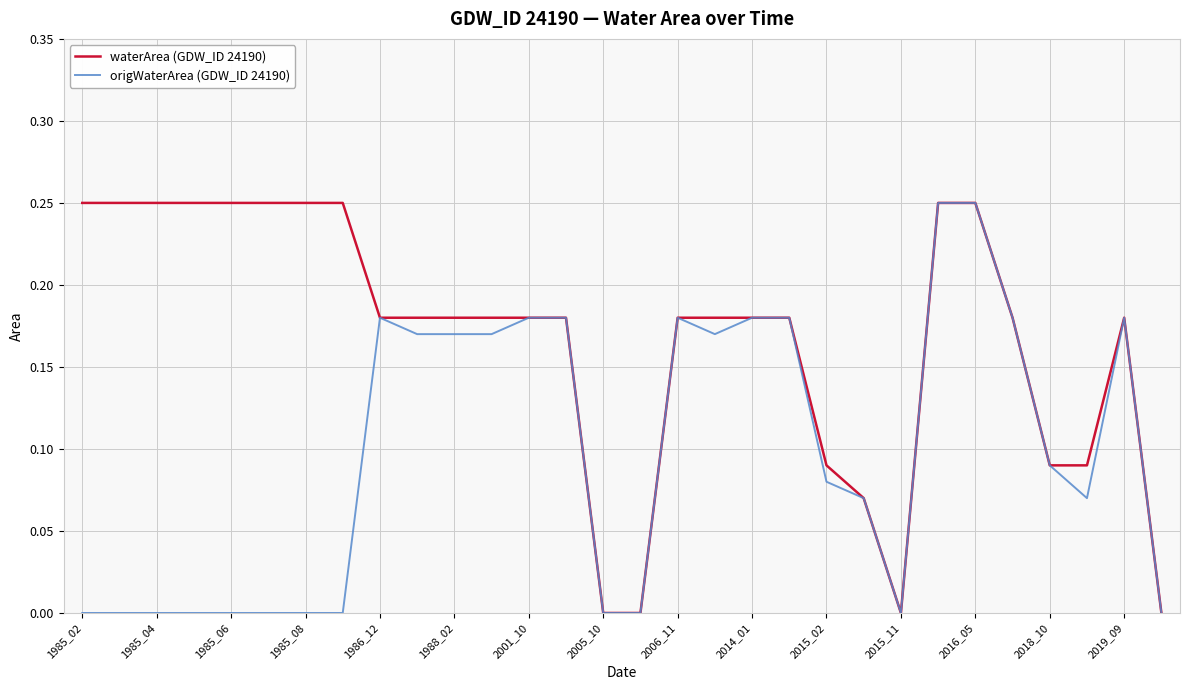

Rank the series by their average value, from lowest to highest.

origWaterArea (GDW_ID 24190), waterArea (GDW_ID 24190)